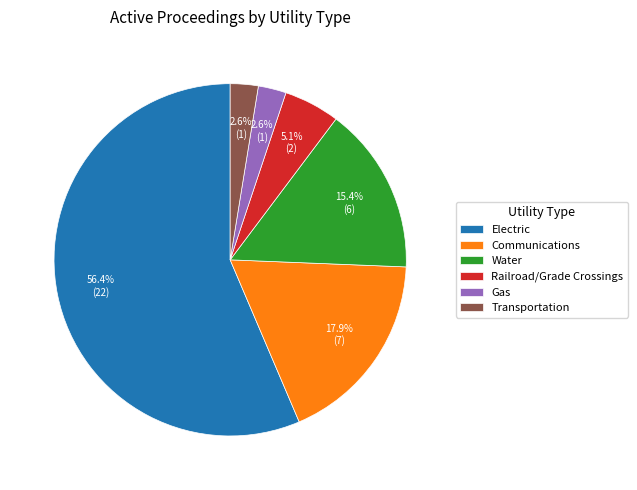

Does any single category account for the majority?

Yes